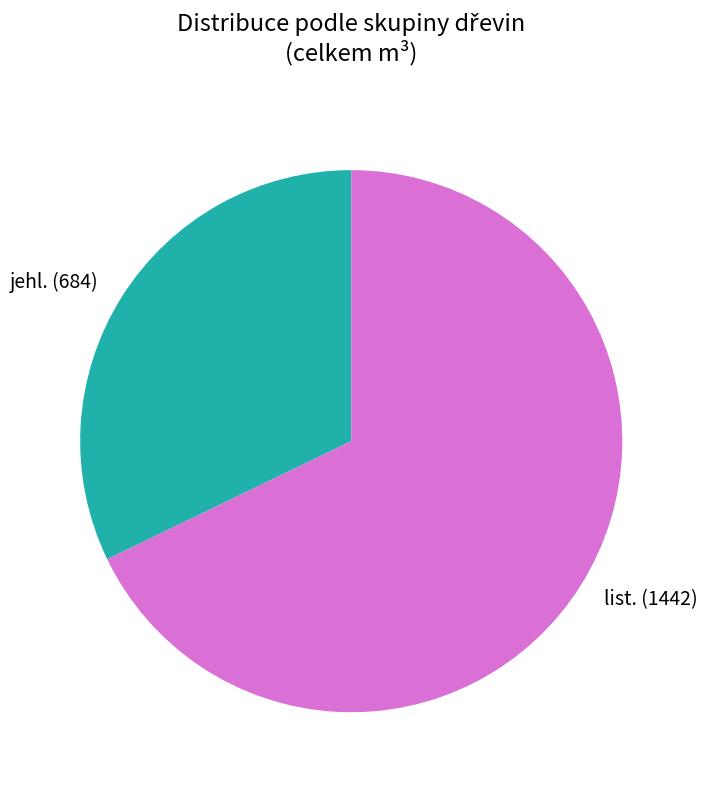

Count the number of slices in the pie.

2